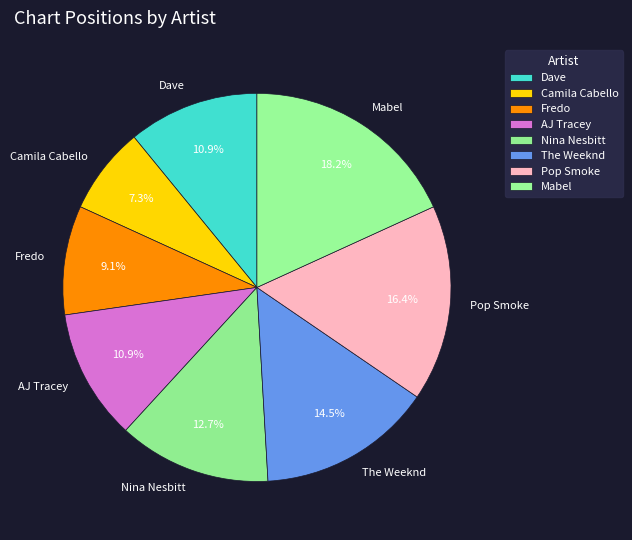

Count the number of slices in the pie.

8